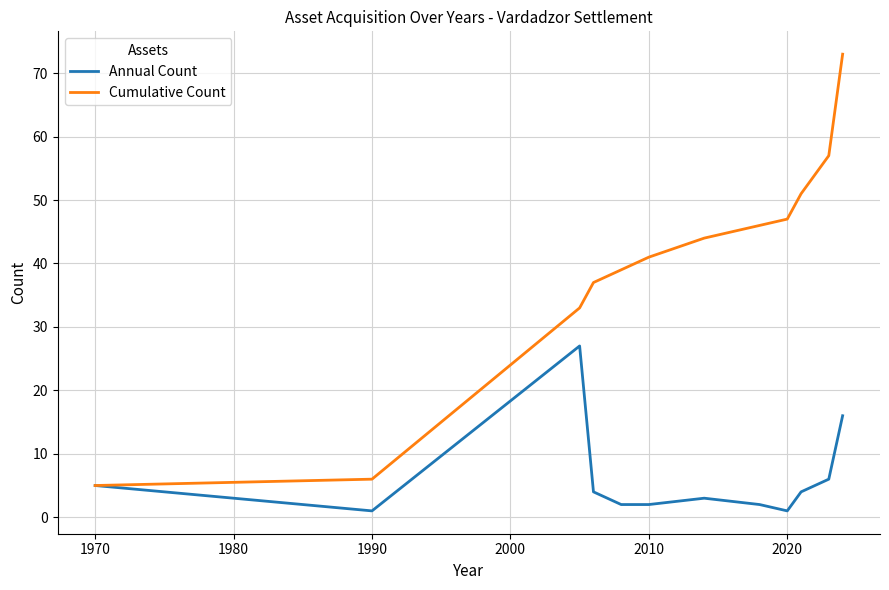

Does the chart have visible grid lines?

Yes